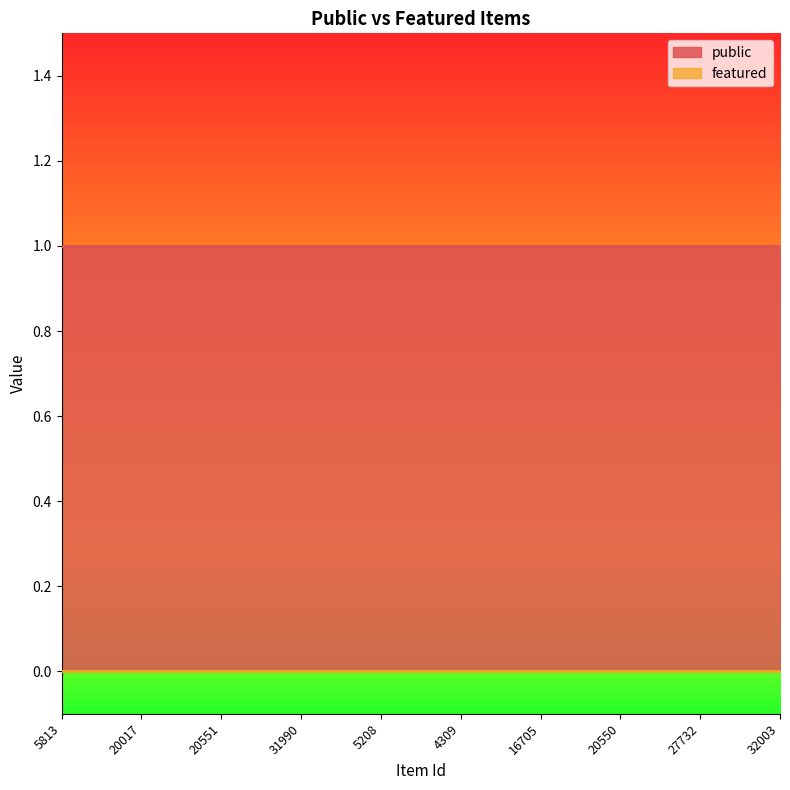

At which category is the sum across all series the highest?

5813